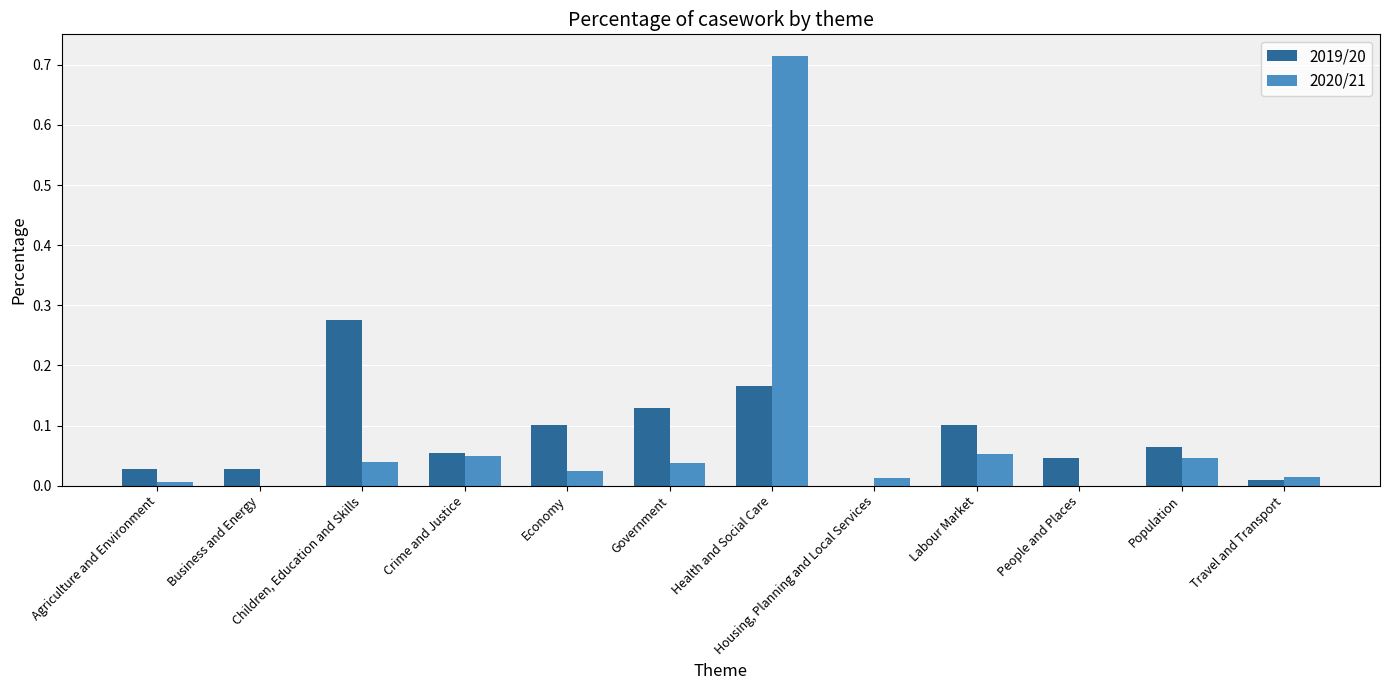

What is the sum of all 2020/21 values?

1.0